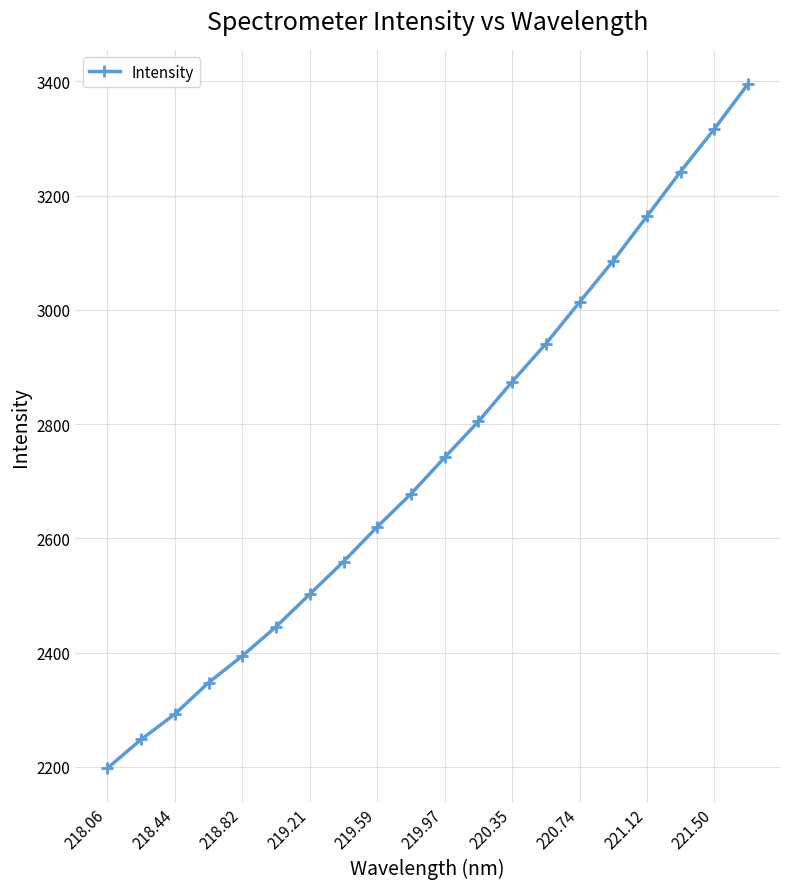

What is the difference between the maximum and minimum values?

1197.1